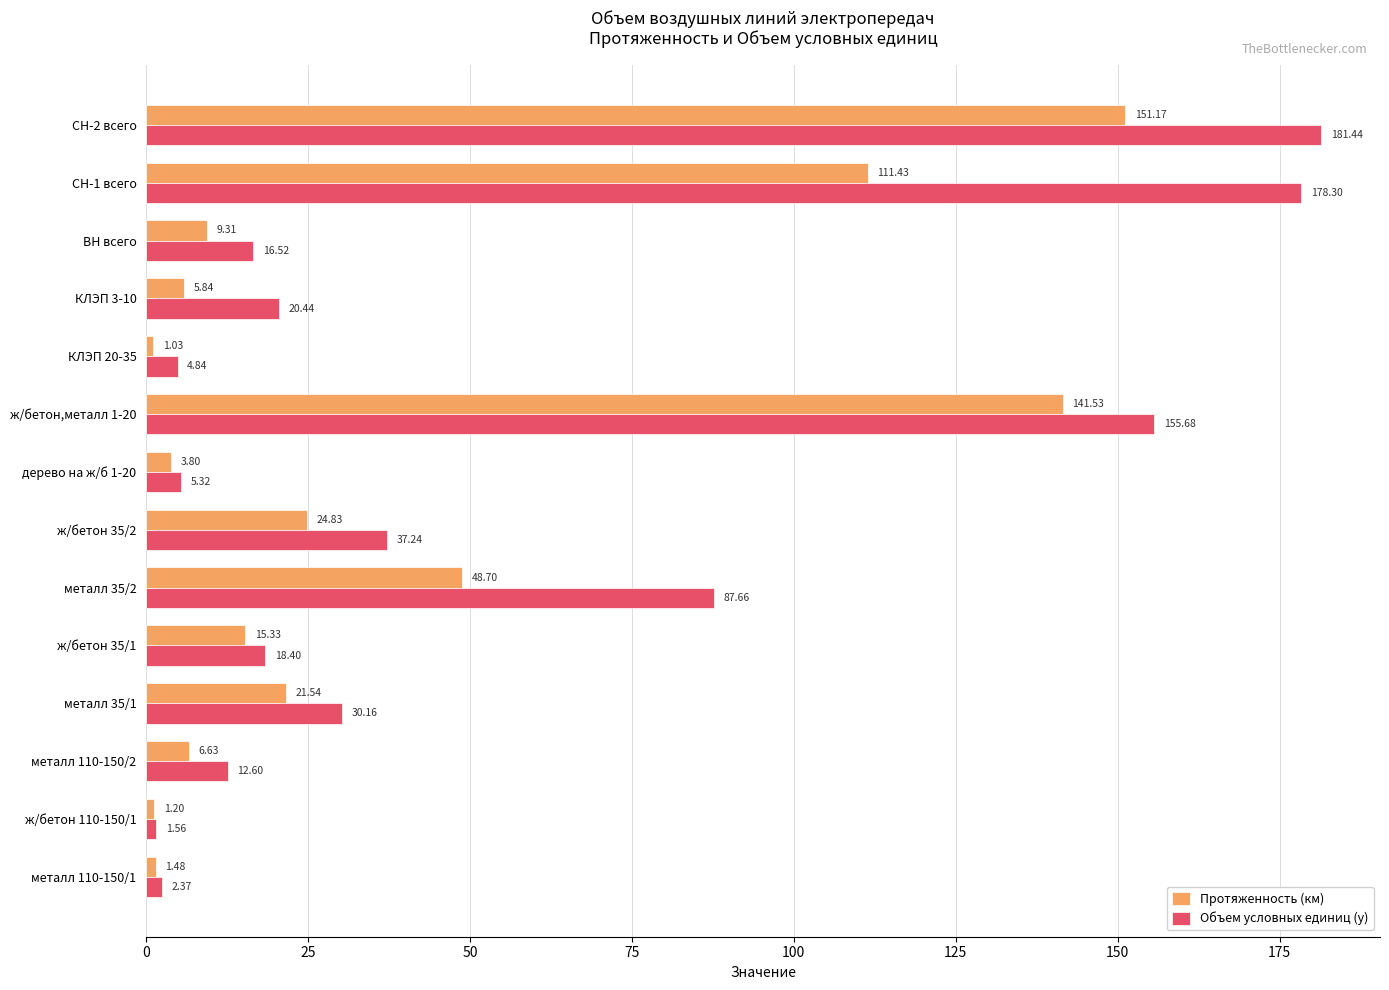

How many values in the Протяженность (км) series exceed 15?

7